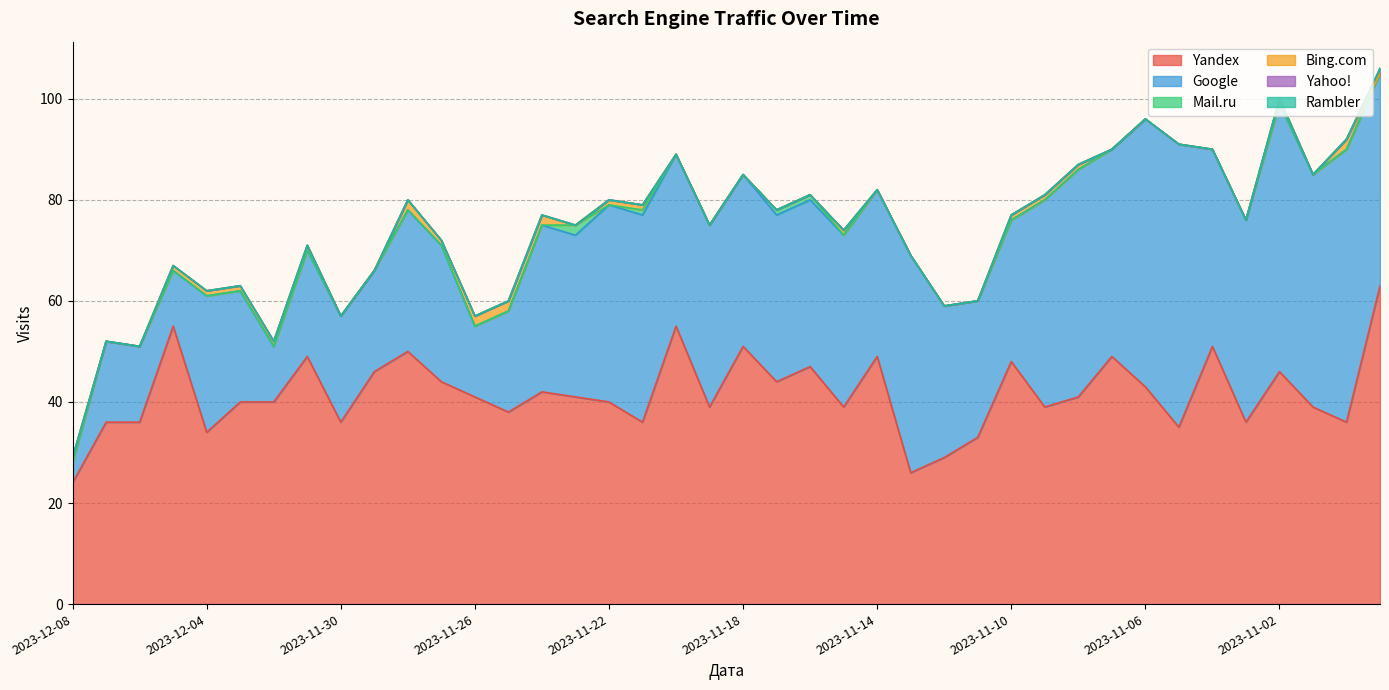

The value of Mail.ru at 2023-11-23 is 3. True or false?

False